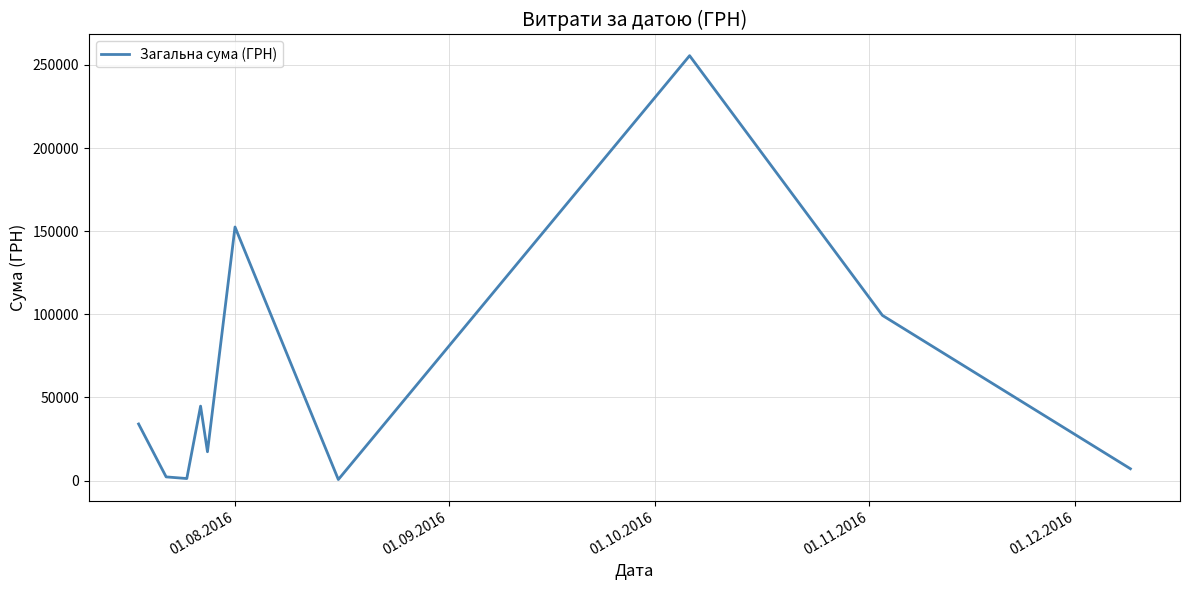

What is the greatest value displayed?

255550.2